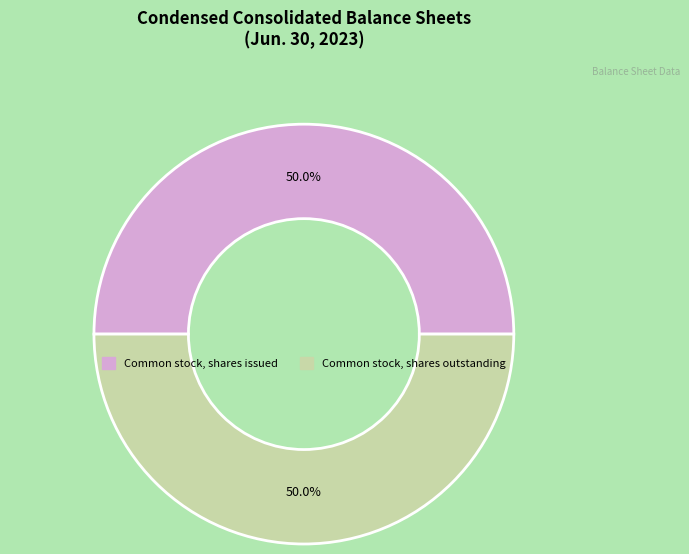

Count the number of slices in the pie.

2